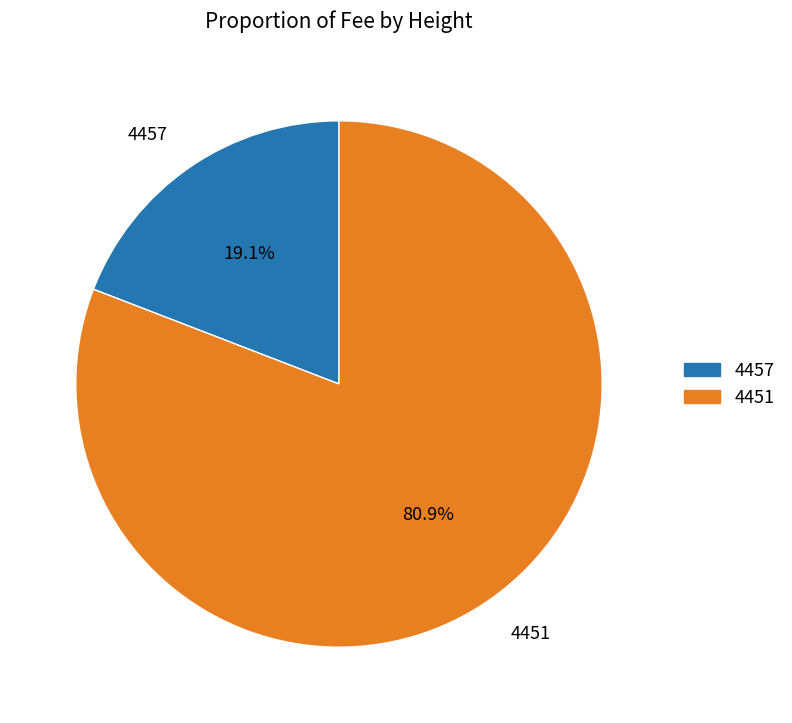

What is the smallest slice in the pie chart?

4457